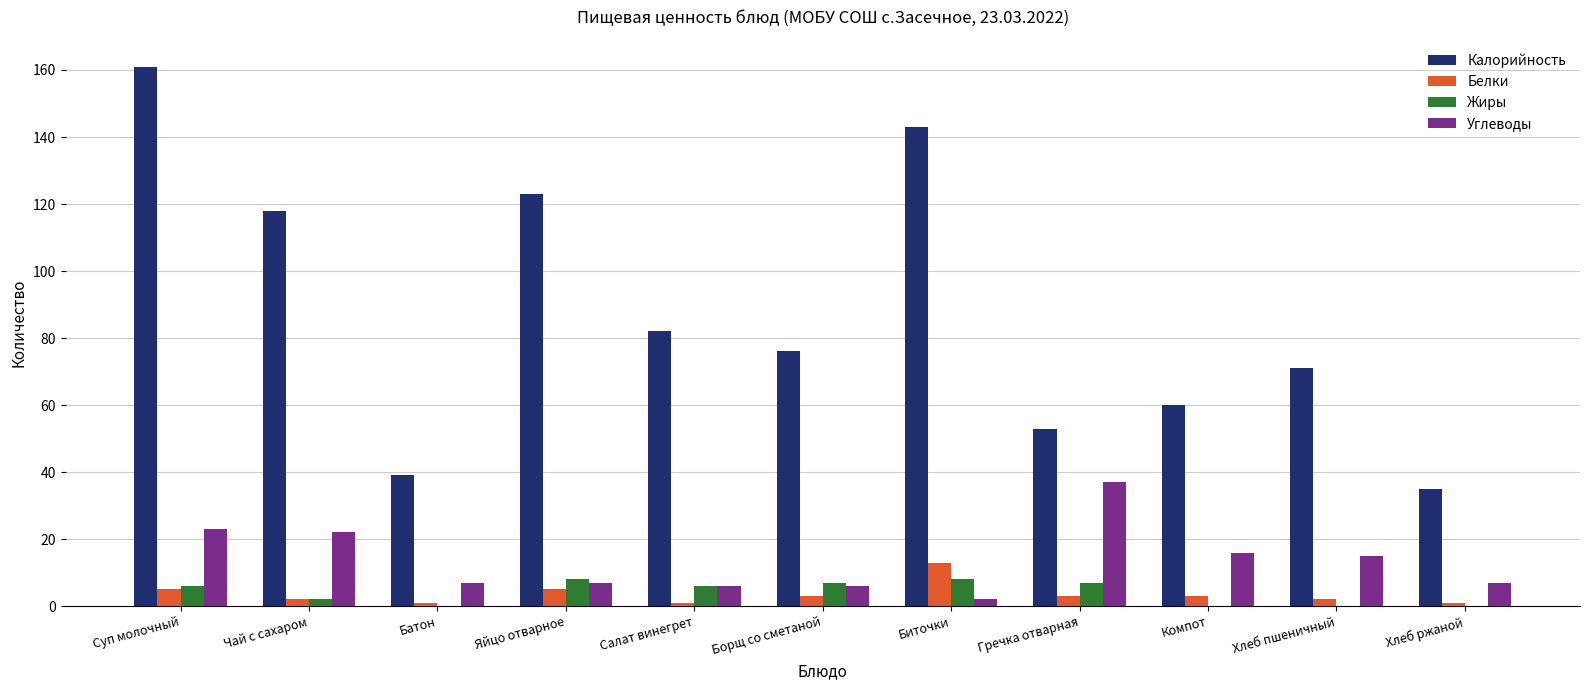

At which category is the sum across all series the highest?

Суп молочный